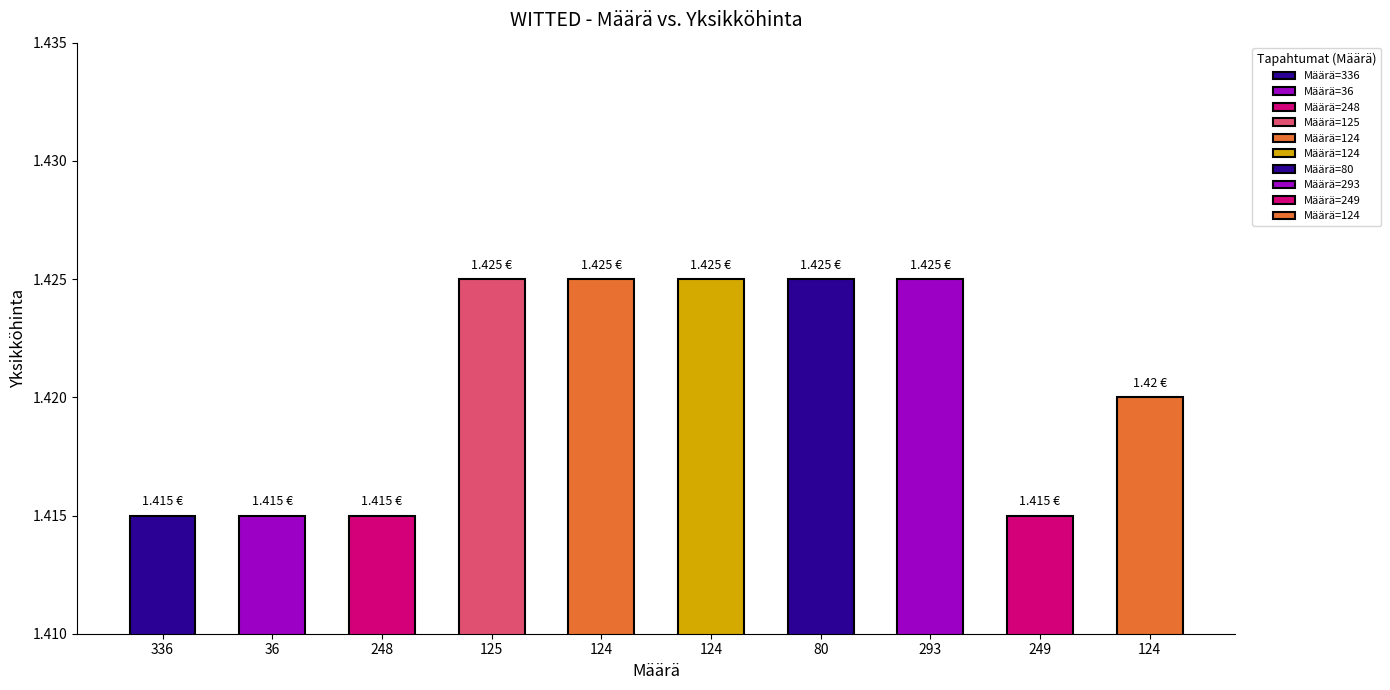

Does the chart contain any negative values?

No